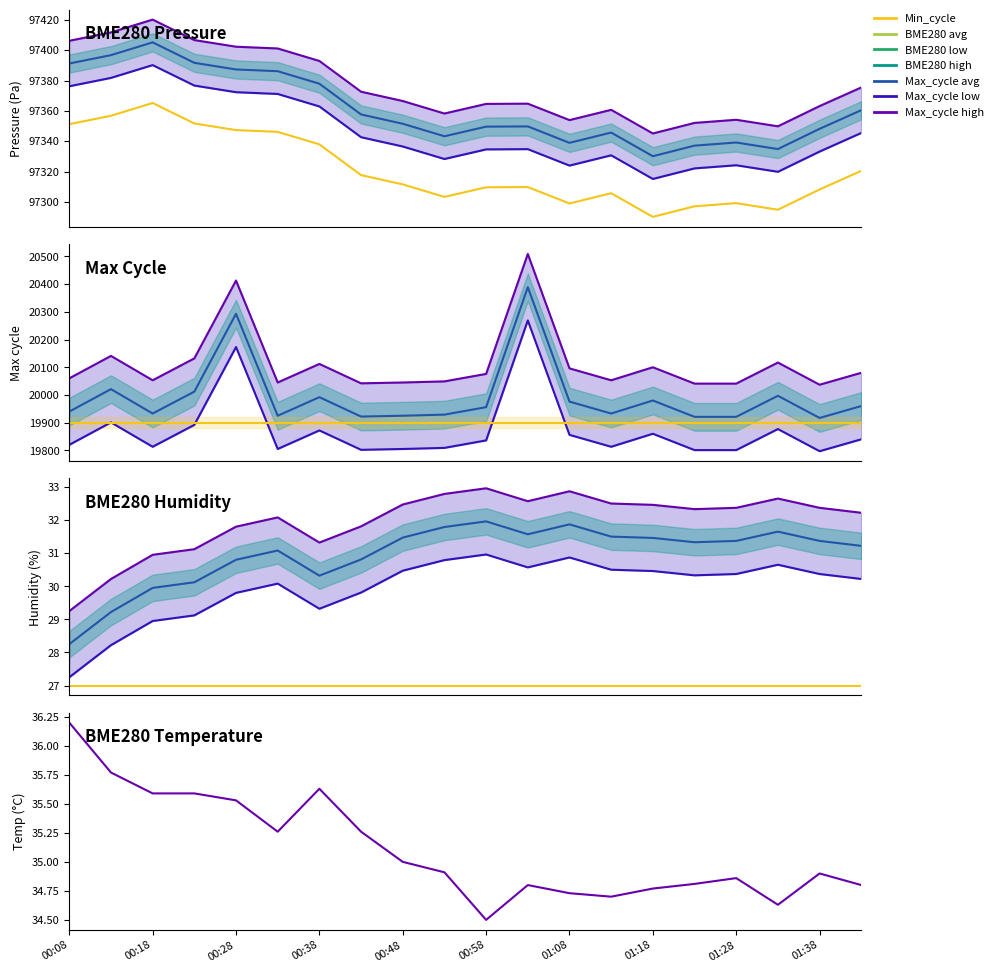

Which category has the highest value in the BME280_temperature series?

00:08